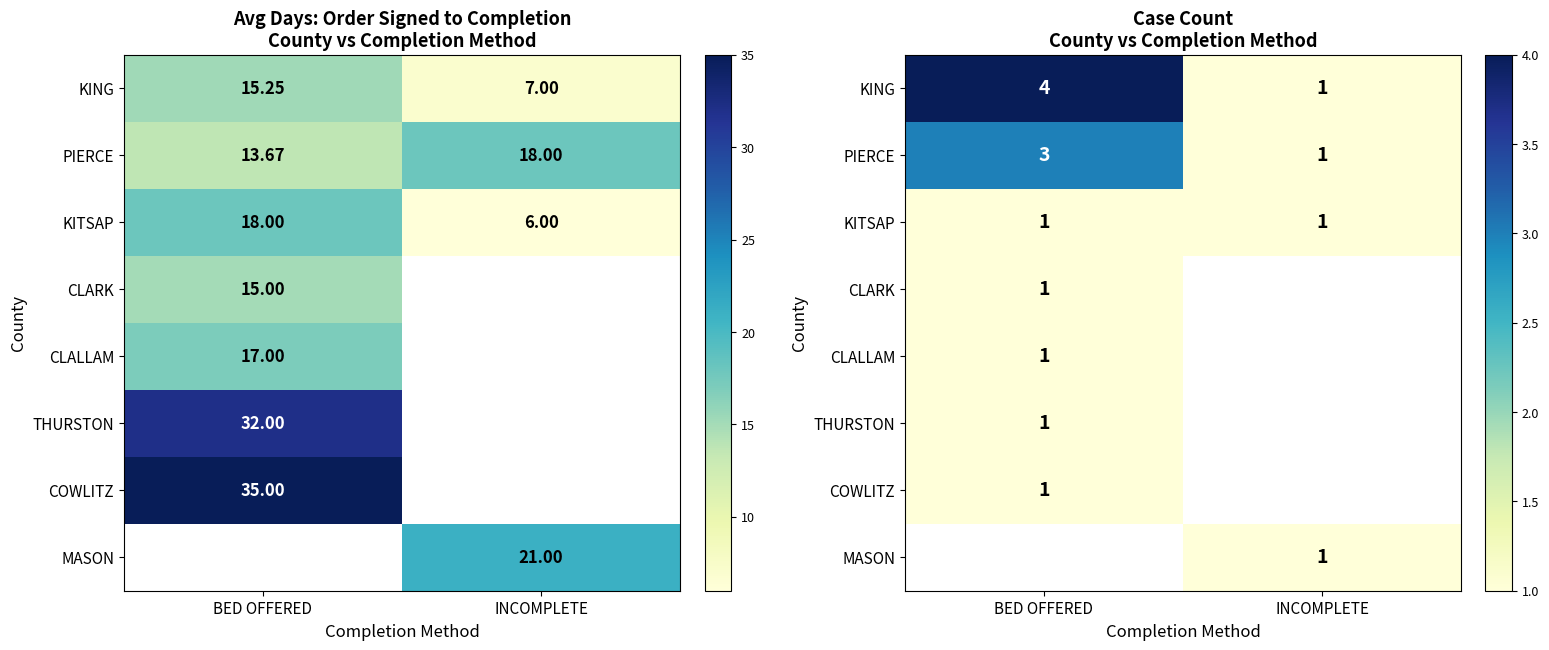

What is the maximum value for CLALLAM?

1